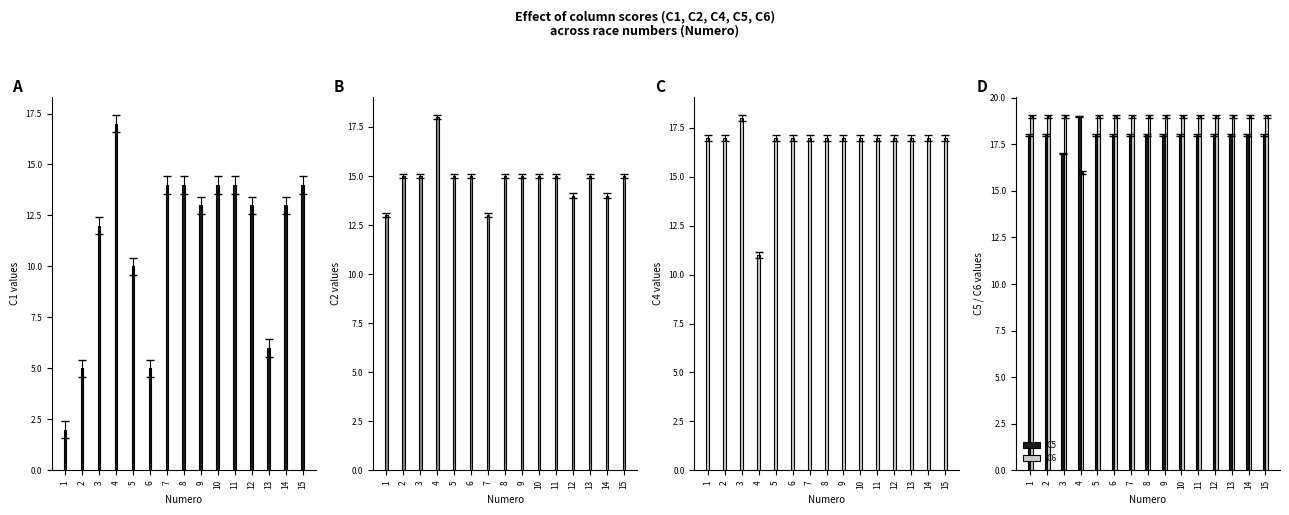

How many distinct data groups are displayed?

5